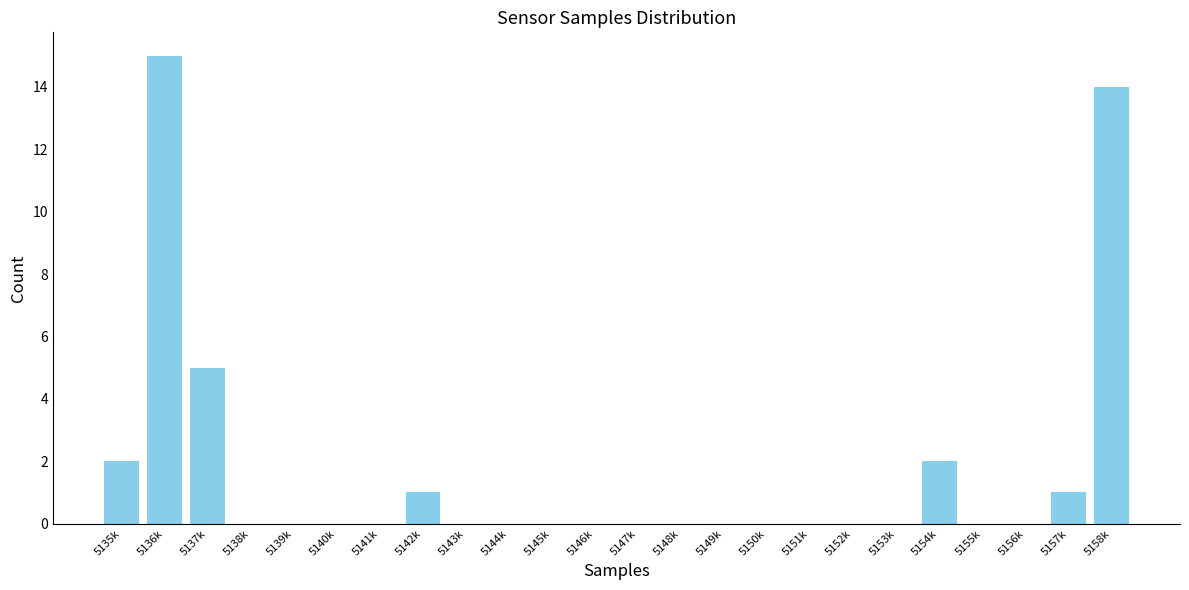

Reading right to left, extract all data points from this chart.

5158k=14	5157k=1	5156k=0	5155k=0	5154k=2	5153k=0	5152k=0	5151k=0	5150k=0	5149k=0	5148k=0	5147k=0	5146k=0	5145k=0	5144k=0	5143k=0	5142k=1	5141k=0	5140k=0	5139k=0	5138k=0	5137k=5	5136k=15	5135k=2